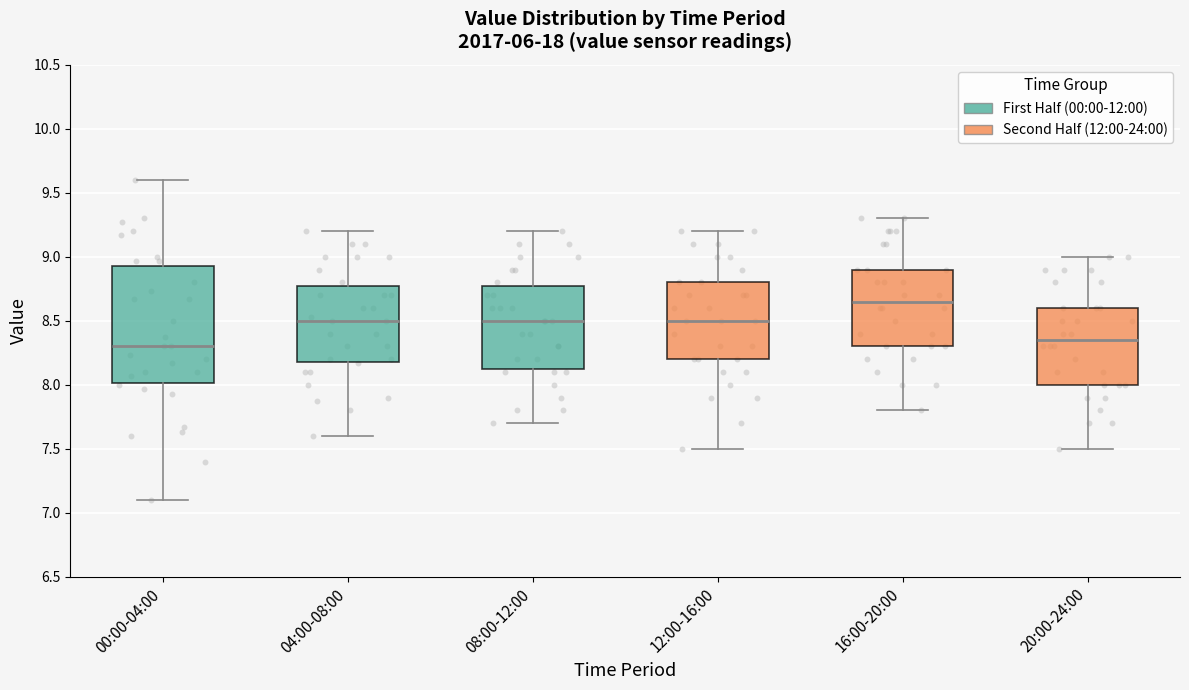

Reading left to right, read every box against the y-axis: the position of its median line, the range the box covers, and the ends of its whiskers. The values are not printed on the chart, so give them approximately, as read against the axis.

00:00-04:00: median 8.30, box 8.00 to 8.95, whiskers 7.10 to 9.60
04:00-08:00: median 8.50, box 8.20 to 8.80, whiskers 7.60 to 9.20
08:00-12:00: median 8.50, box 8.15 to 8.80, whiskers 7.70 to 9.20
12:00-16:00: median 8.50, box 8.20 to 8.80, whiskers 7.50 to 9.20
16:00-20:00: median 8.65, box 8.30 to 8.90, whiskers 7.80 to 9.30
20:00-24:00: median 8.35, box 8.00 to 8.60, whiskers 7.50 to 9.00